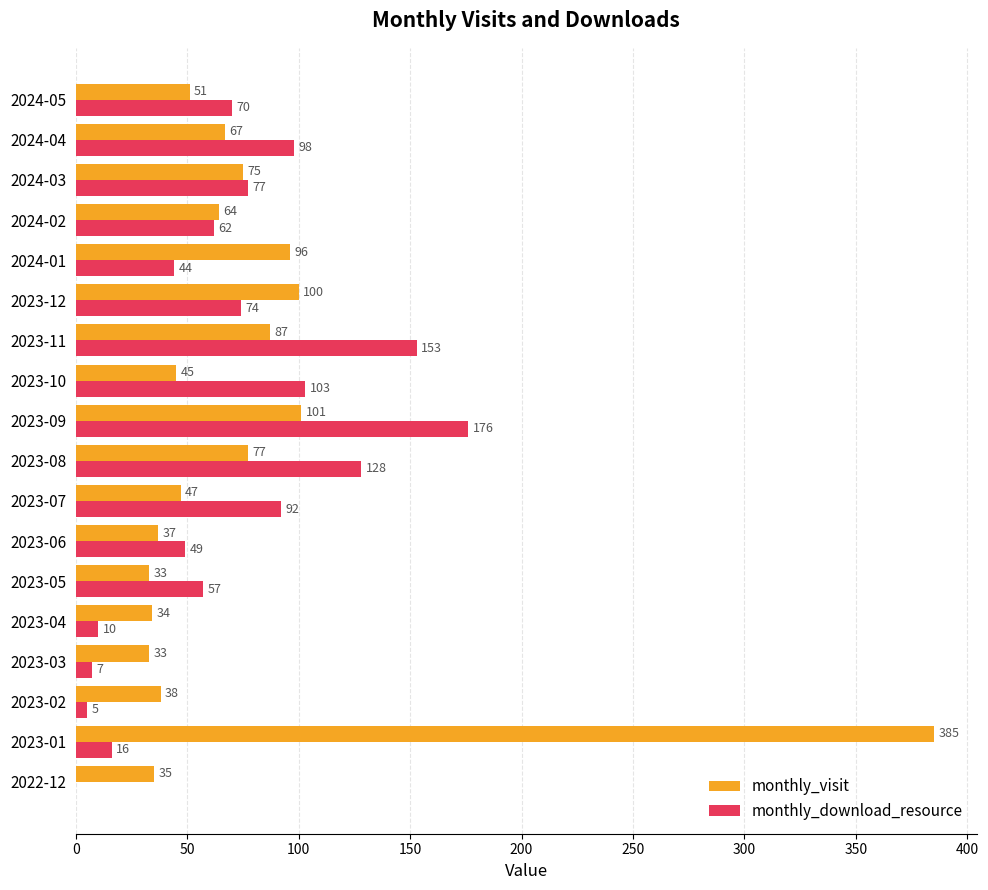

Which series changed the most between 2023-11 and 2024-03?

monthly_download_resource